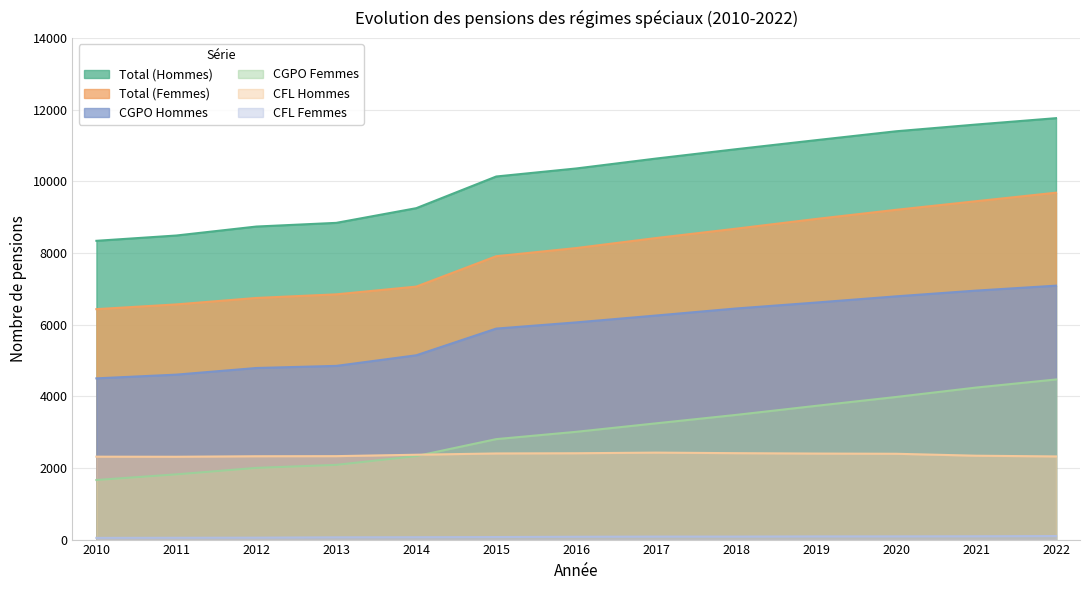

What is the sum of the CGPO Hommes values at 2011 and 2019?

11220